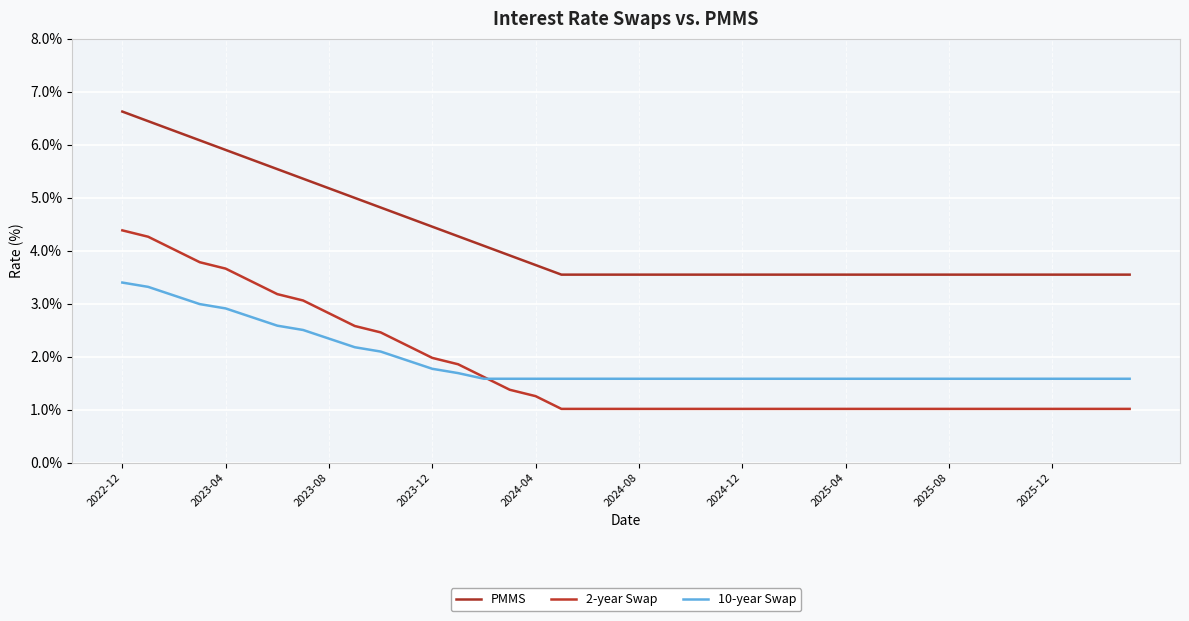

Is this an area chart (filled region under the line)?

No